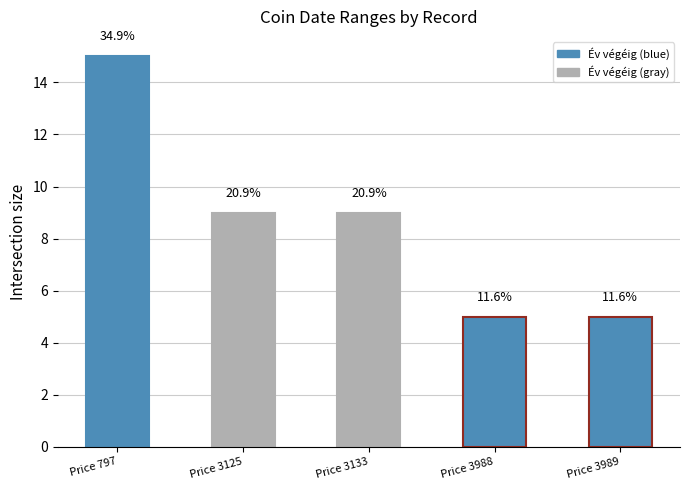

At which label does the data first exceed 9?

Price 797